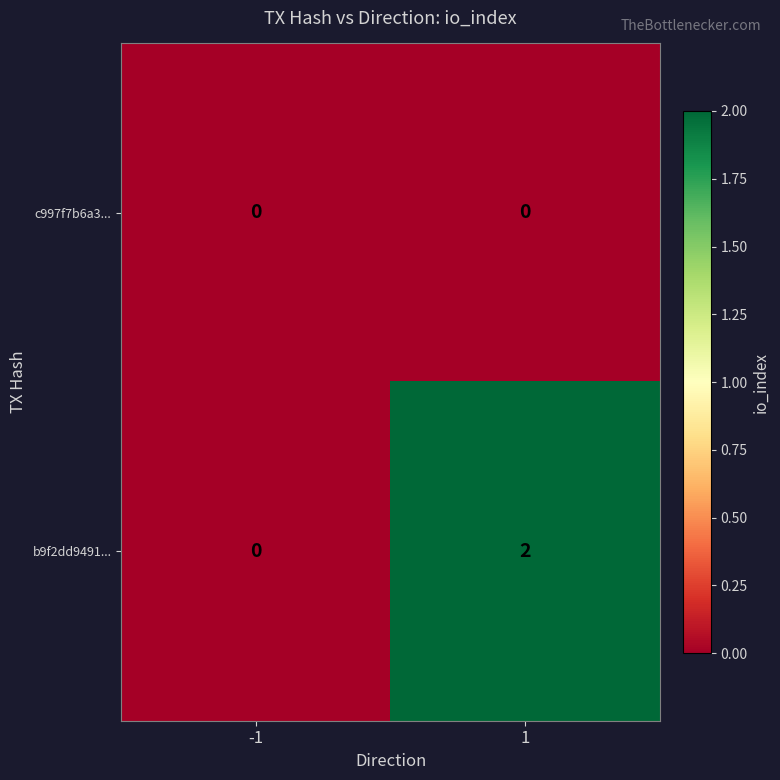

At which category is the sum across all series the highest?

1